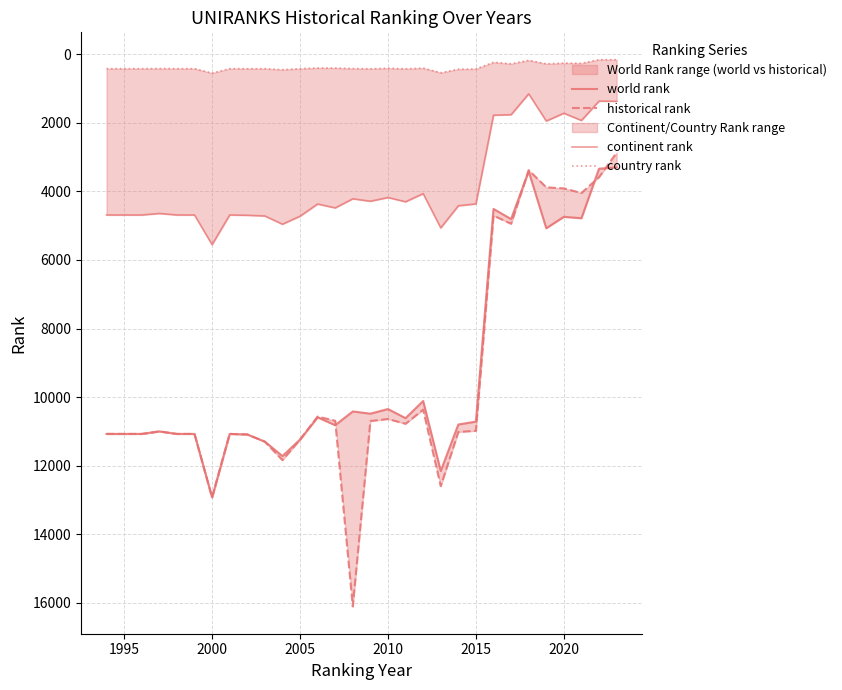

Reading right to left, transcribe all the data shown in this chart.

world rank: 3299.0	3336.0	4782.0	4741.0	5074.0	3411.0	4807.0	4511.0	10717.0	10801.0	12158.0	10116.0	10616.0	10350.0	10485.0	10420.0	10822.0	10592.0	11241.0	11723.0	11301.0	11091.0	11076.0	12929.0	11076.0	11076.0	11003.0	11076.0	11076.0	11076.0
historical rank: 2869.3	3583.3	4045.7	3910.7	3880.3	3380.0	4943.5	4705.5	10984.5	11018.0	12599.0	10367.5	10779.0	10640.5	10699.5	16108.5	10691.5	10569.5	11243.5	11841.0	11301.0	11091.0	11076.0	12929.0	11076.0	11076.0	11003.0	11076.0	11076.0	11076.0
continent rank: 1369.0	1363.0	1928.0	1718.0	1944.0	1151.0	1760.0	1775.0	4362.0	4418.0	5063.0	4063.0	4301.0	4177.0	4285.0	4214.0	4480.0	4366.0	4722.0	4956.0	4715.0	4695.0	4686.0	5551.0	4686.0	4686.0	4643.0	4686.0	4686.0	4686.0
country rank: 157.0	155.0	262.0	256.0	277.0	174.0	276.0	231.0	427.0	434.0	537.0	402.0	421.0	405.0	421.0	414.0	399.0	399.0	418.0	448.0	419.0	418.0	417.0	548.0	417.0	417.0	413.0	417.0	417.0	417.0